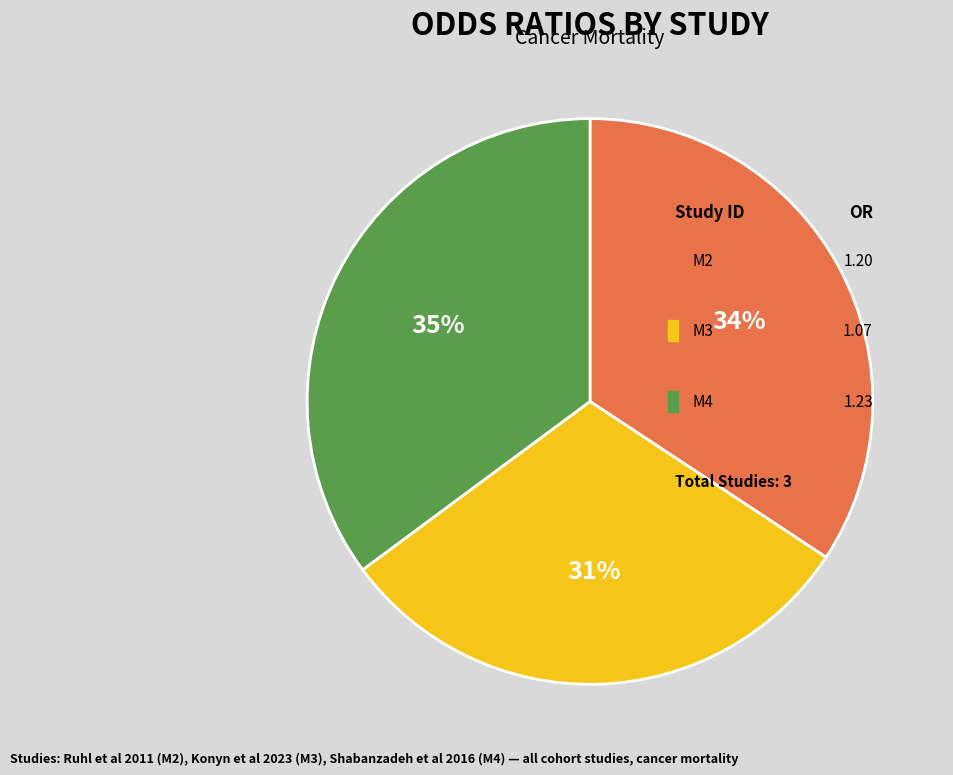

Does any single category account for the majority?

No